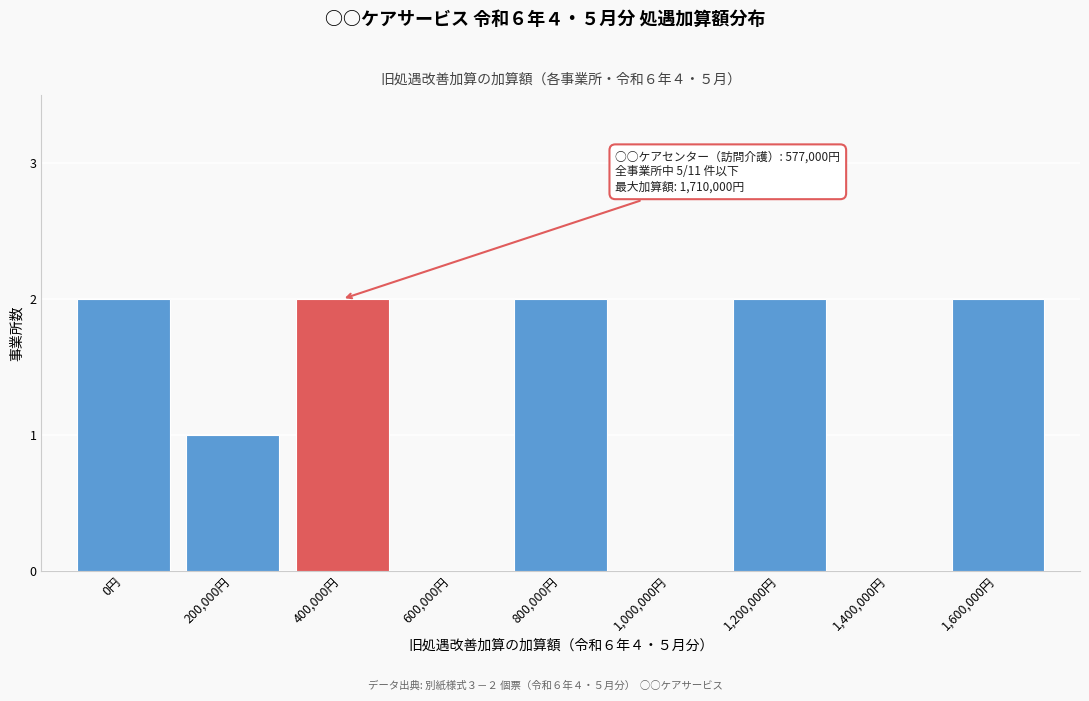

Reading left to right, extract all data points from this chart.

0円=2	200,000円=1	400,000円=2	600,000円=0	800,000円=2	1,000,000円=0	1,200,000円=2	1,400,000円=0	1,600,000円=2